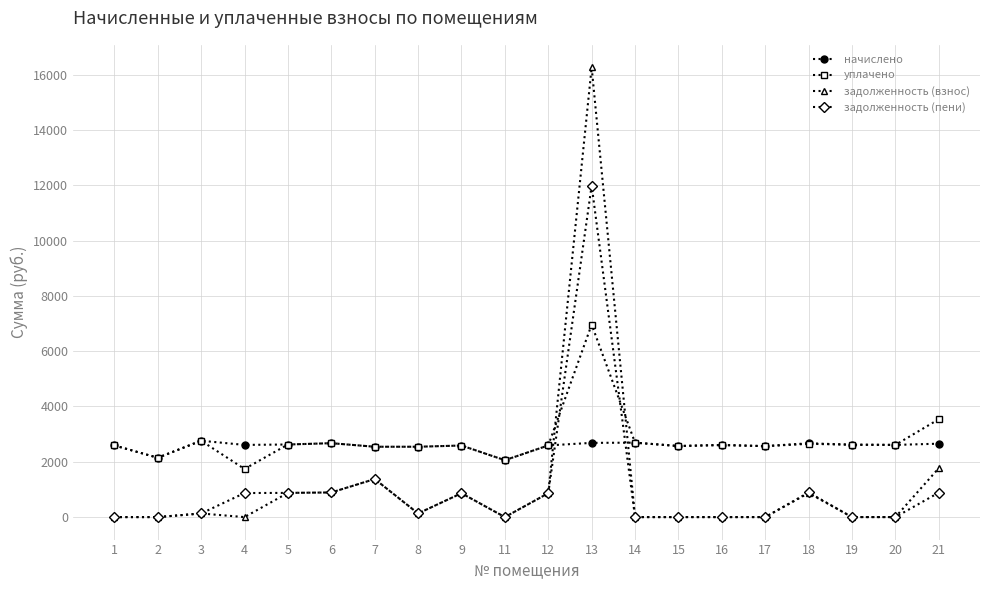

Which series changed the most between 13 and 14?

задолженность (взнос)